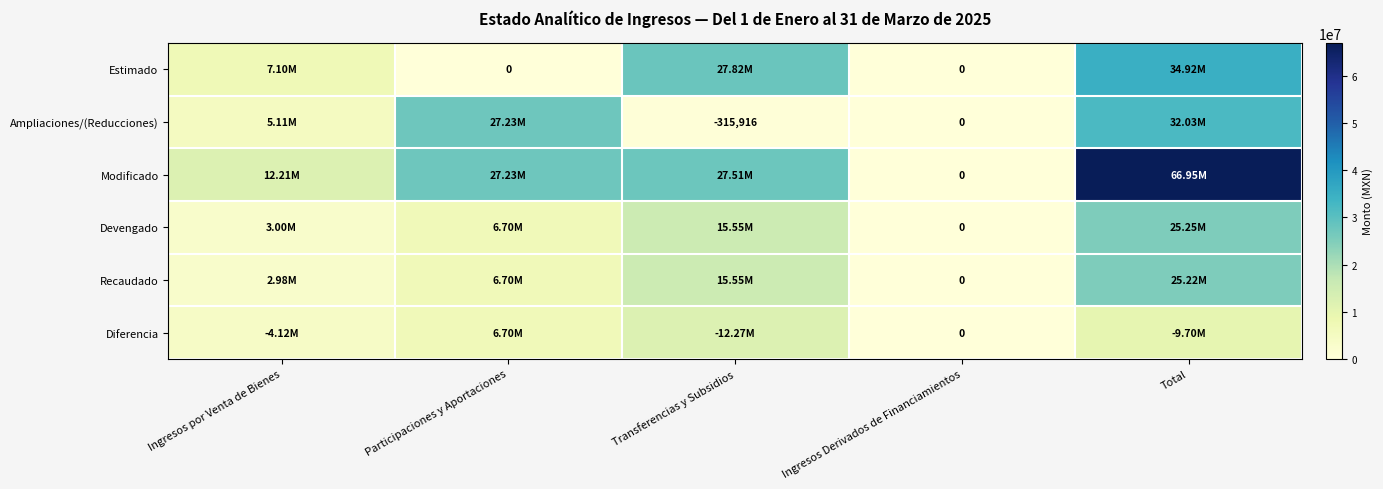

At Ingresos por Venta de Bienes, list the series in order from largest to smallest.

Modificado, Estimado, Ampliaciones/(Reducciones), Diferencia, Devengado, Recaudado